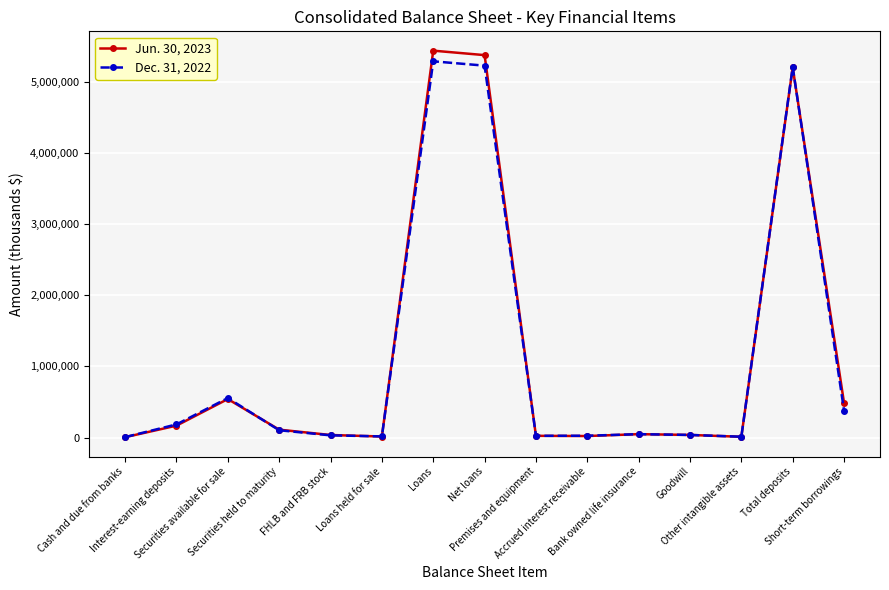

What is the sum of all Jun. 30, 2023 values?

17502055